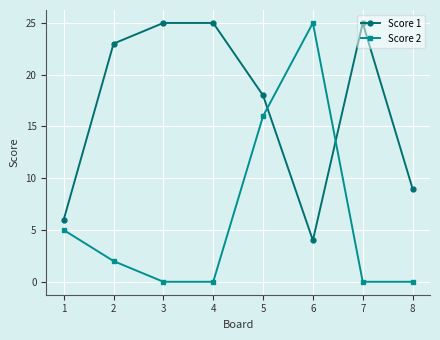

The value of Score 1 at 8 is 9. True or false?

True